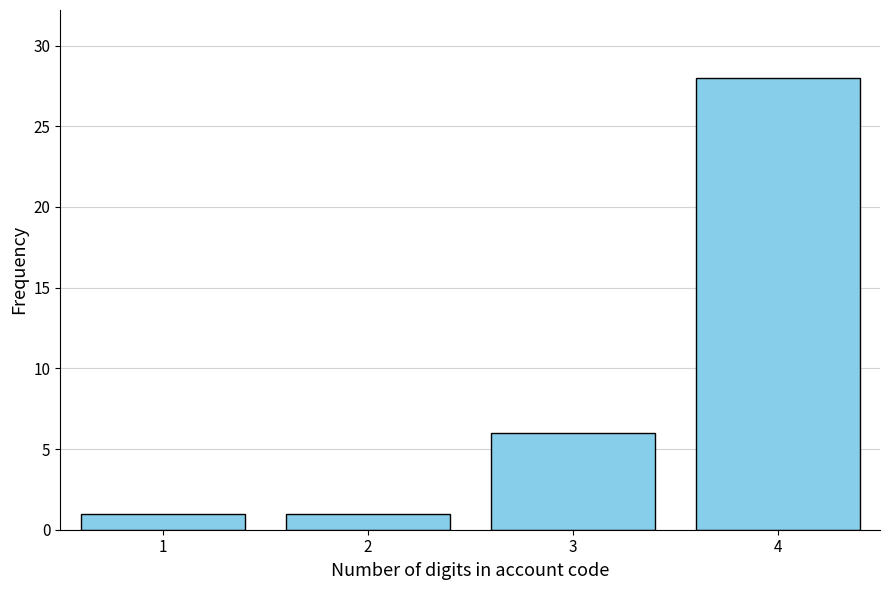

Reading left to right, transcribe all the data shown in this chart.

1=1	2=1	3=6	4=28